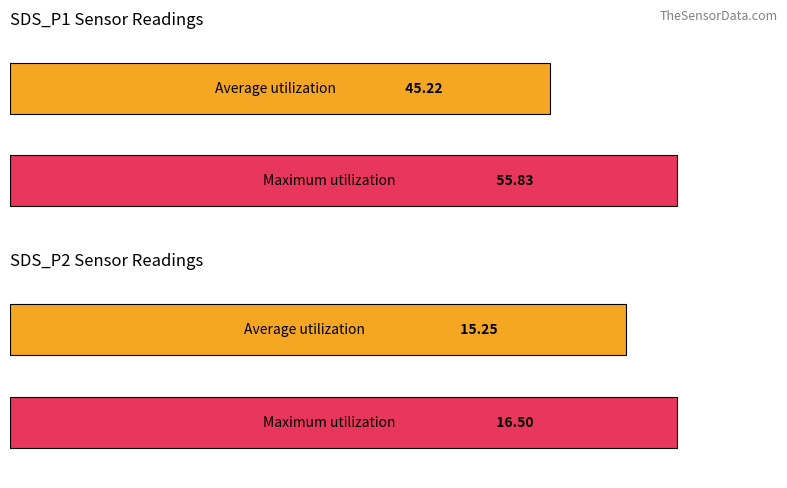

The value of SDS_P2 at 00:56 is 19.7. True or false?

False